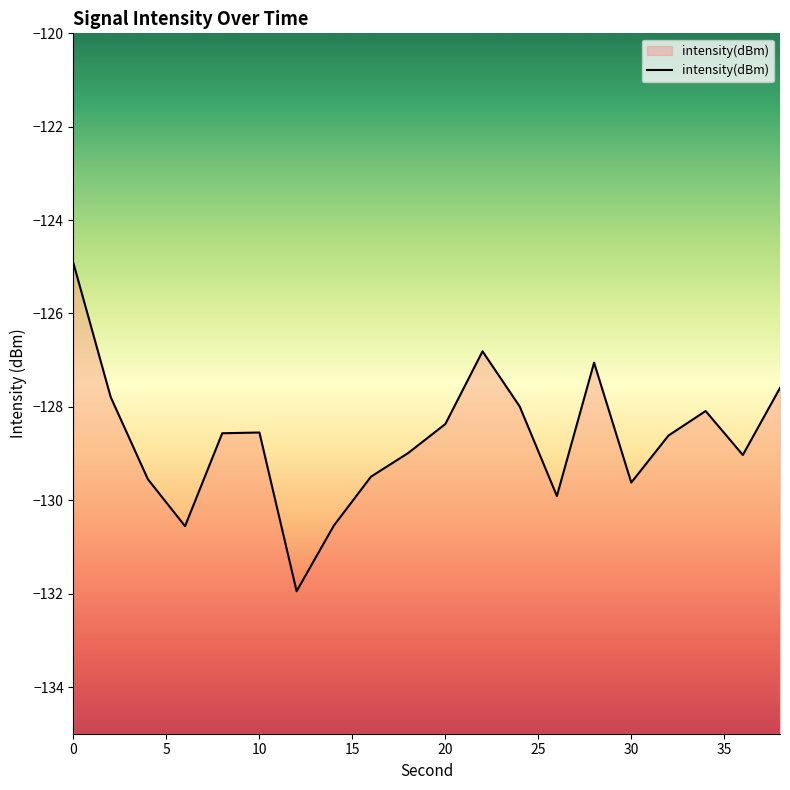

Does the chart have visible grid lines?

No